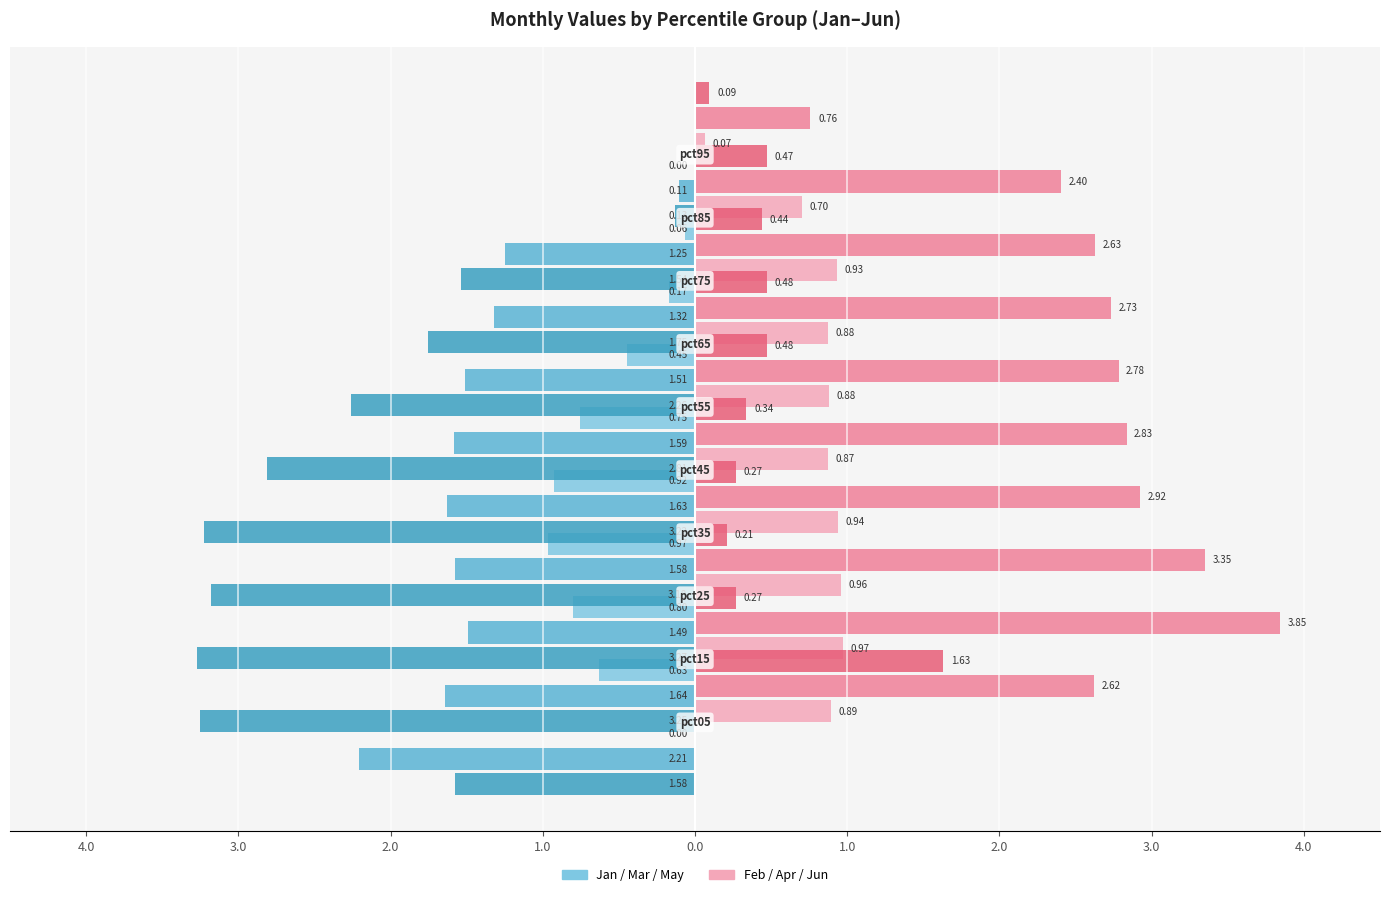

Reading left to right, transcribe all the data shown in this chart.

Jan: -0.0	-0.6	-0.8	-1.0	-0.9	-0.8	-0.4	-0.2	-0.1	-0.0
Feb: 0.9	1.0	1.0	0.9	0.9	0.9	0.9	0.9	0.7	0.1
Mar: -2.2	-1.6	-1.5	-1.6	-1.6	-1.6	-1.5	-1.3	-1.2	-0.1
Apr: 2.6	3.8	3.4	2.9	2.8	2.8	2.7	2.6	2.4	0.8
May: -1.6	-3.2	-3.3	-3.2	-3.2	-2.8	-2.3	-1.8	-1.5	-0.1
Jun: 1.6	0.3	0.2	0.3	0.3	0.5	0.5	0.4	0.5	0.1